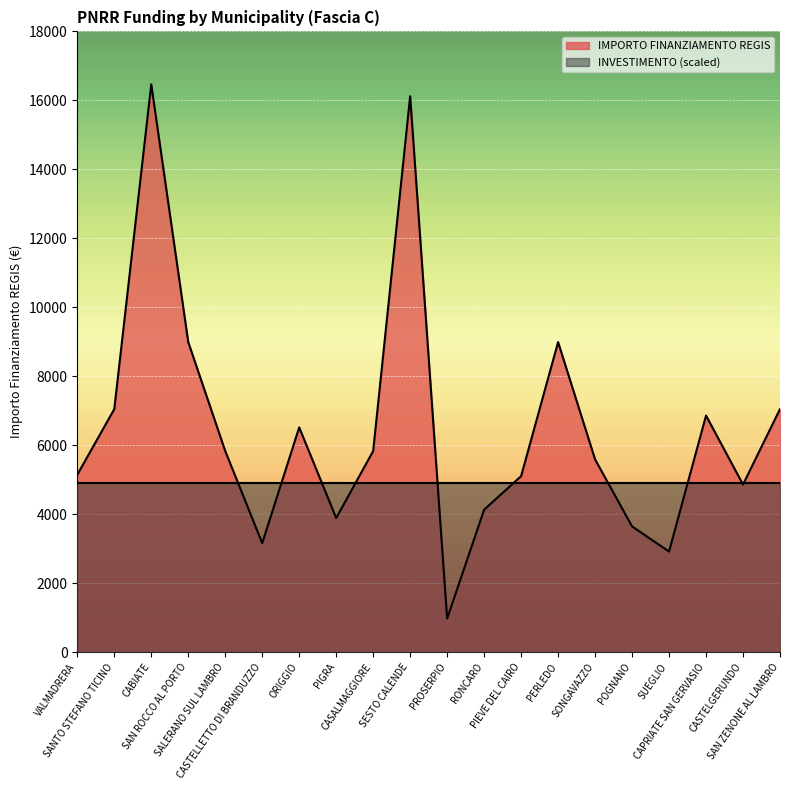

List the labels in order of value, smallest first.

PROSERPIO, SUEGLIO, CASTELLETTO DI BRANDUZZO, POGNANO, PIGRA, RONCARO, CASTELGERUNDO, PIEVE DEL CAIRO, VALMADRERA, SONGAVAZZO, CASALMAGGIORE, SALERANO SUL LAMBRO, ORIGGIO, CAPRIATE SAN GERVASIO, SANTO STEFANO TICINO, SAN ZENONE AL LAMBRO, SAN ROCCO AL PORTO, PERLEDO, SESTO CALENDE, CABIATE